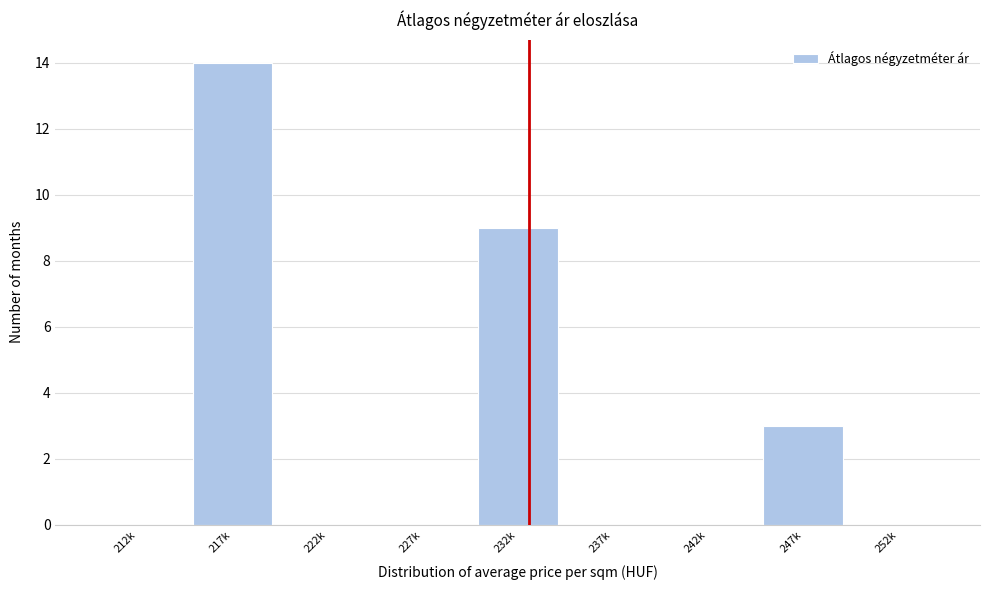

Reading right to left, extract all data points from this chart.

252k=0	247k=3	242k=0	237k=0	232k=9	227k=0	222k=0	217k=14	212k=0